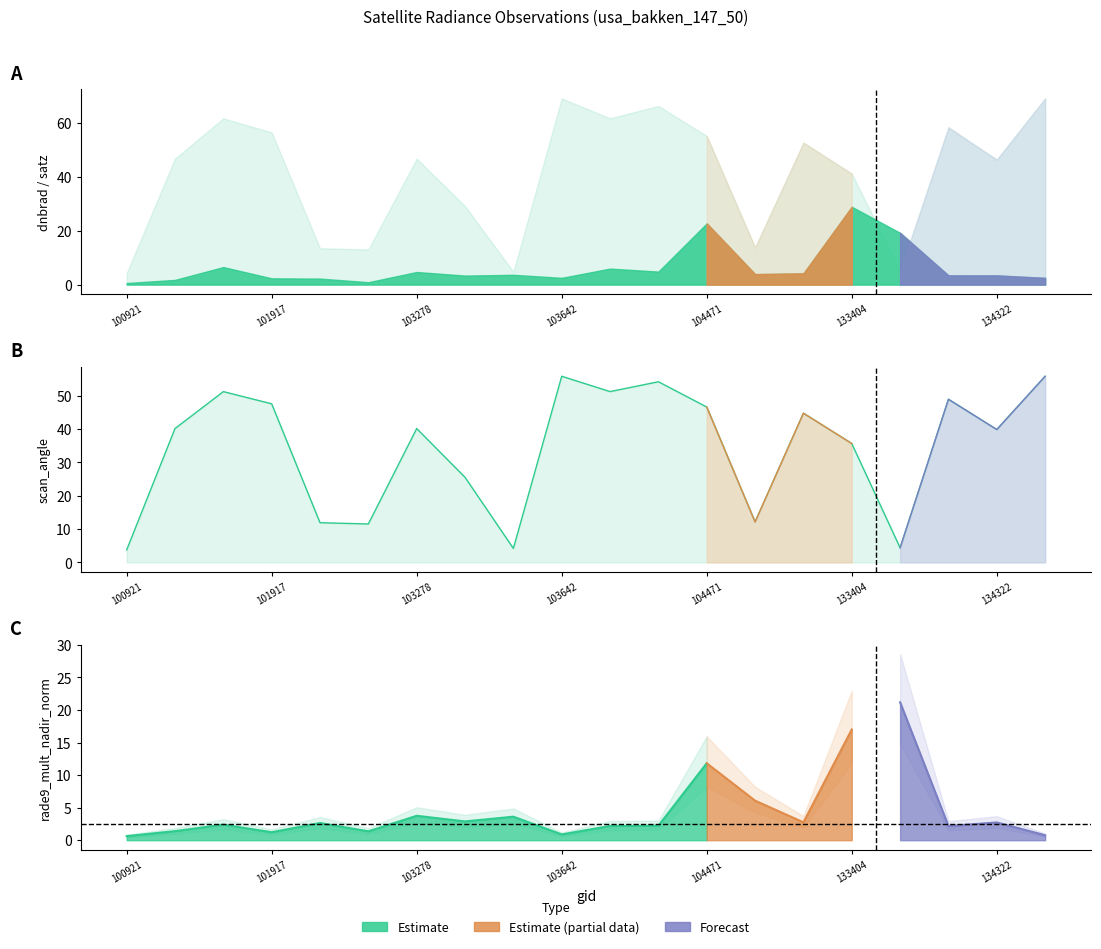

Read the rade9_mult_nadir_norm value at 134492.

0.8